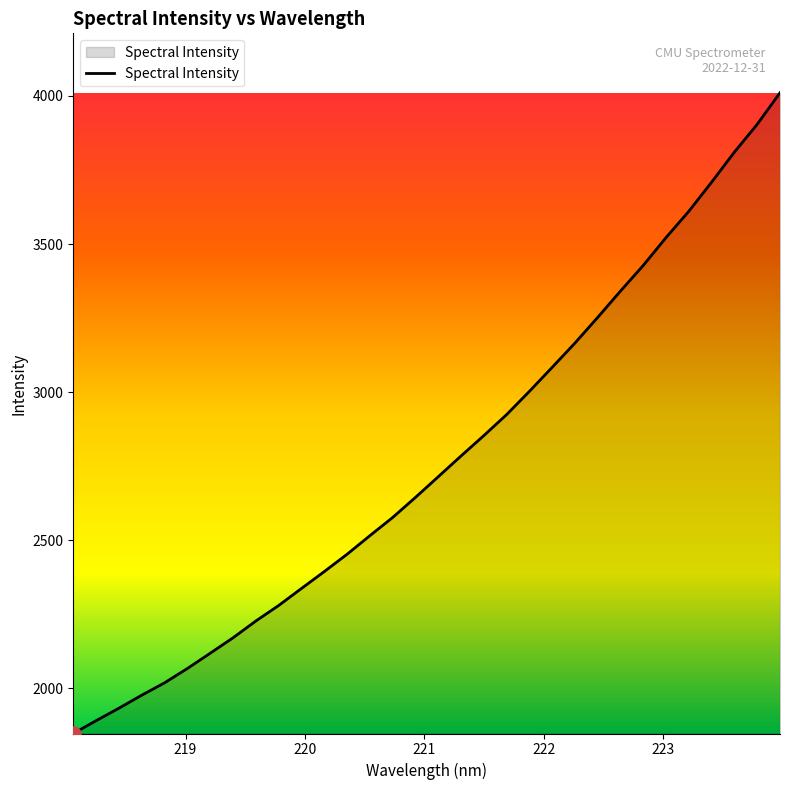

What is the maximum value shown in the chart?

4010.7